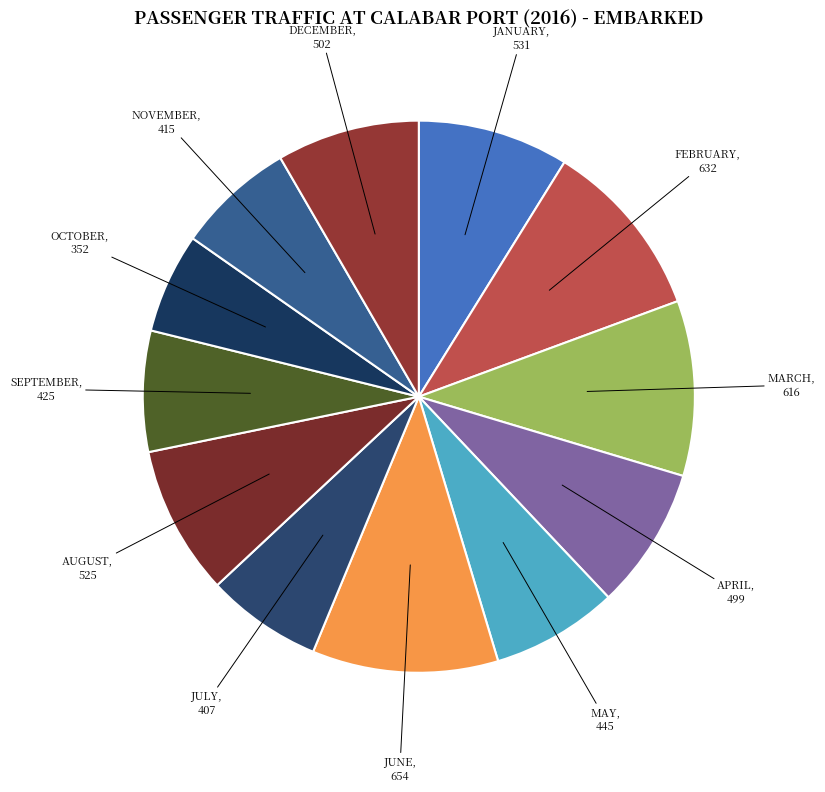

How many slices are in this pie chart?

12